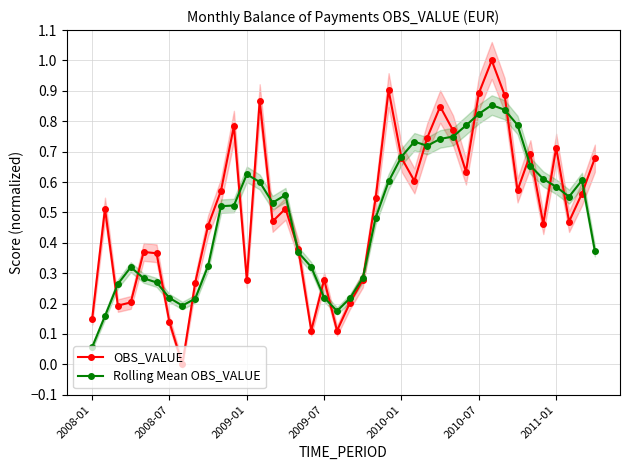

The value of Rolling Mean OBS_VALUE at 37 is 0.6. True or false?

True